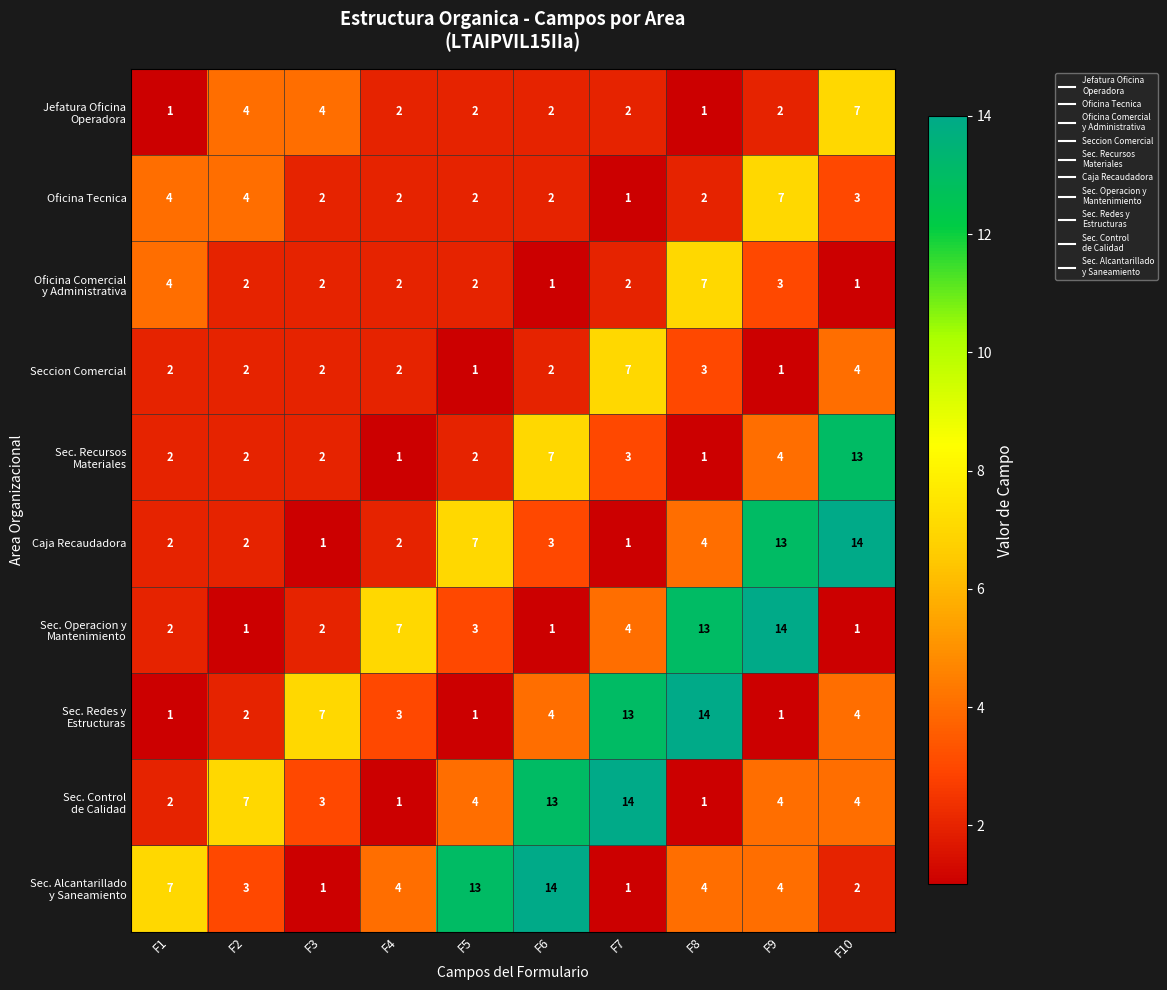

What is the smallest value displayed?

1